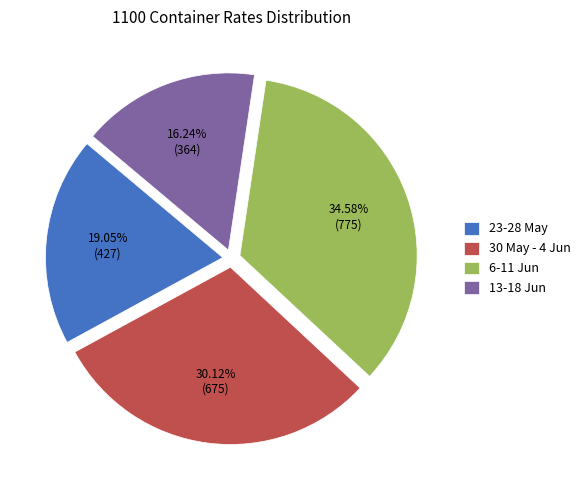

What is the smallest slice in the pie chart?

13-18 Jun